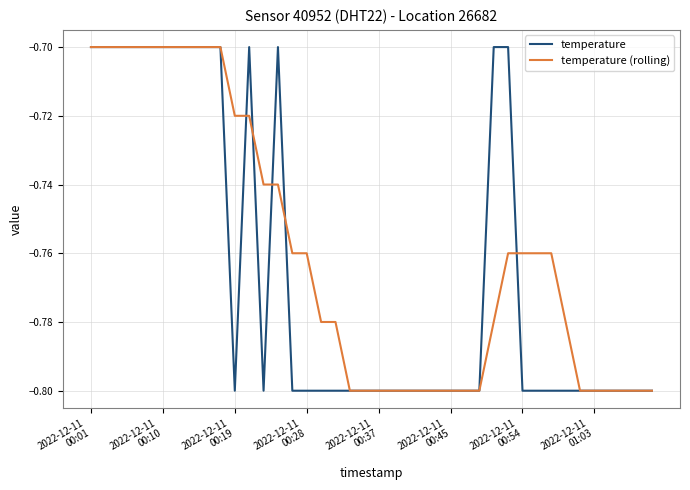

Rank the series by their average value, from lowest to highest.

temperature, temperature (rolling)